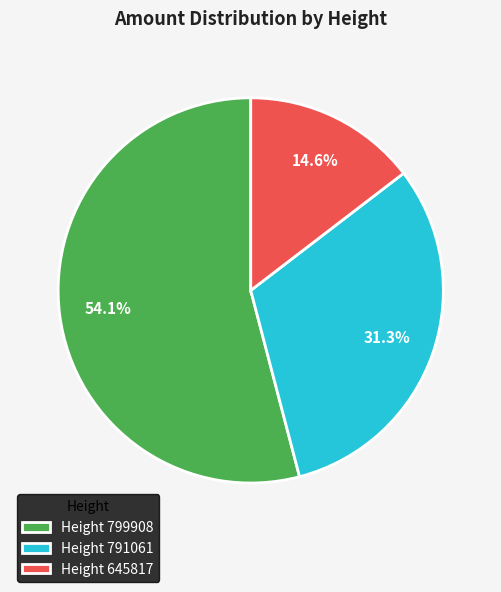

Is there a majority slice in this chart?

Yes